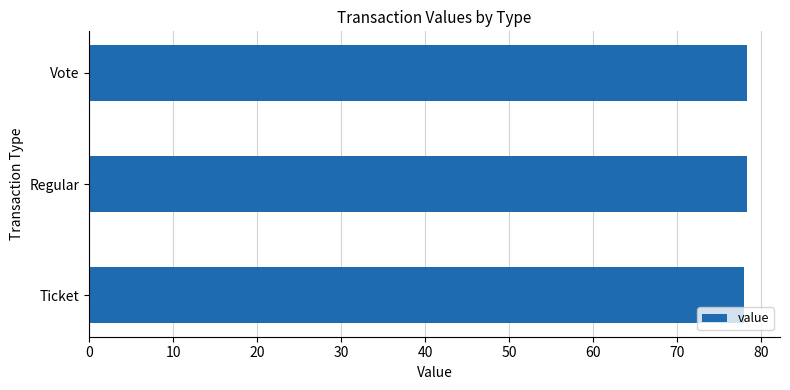

What is the value of the 2nd bar from the top?

78.3